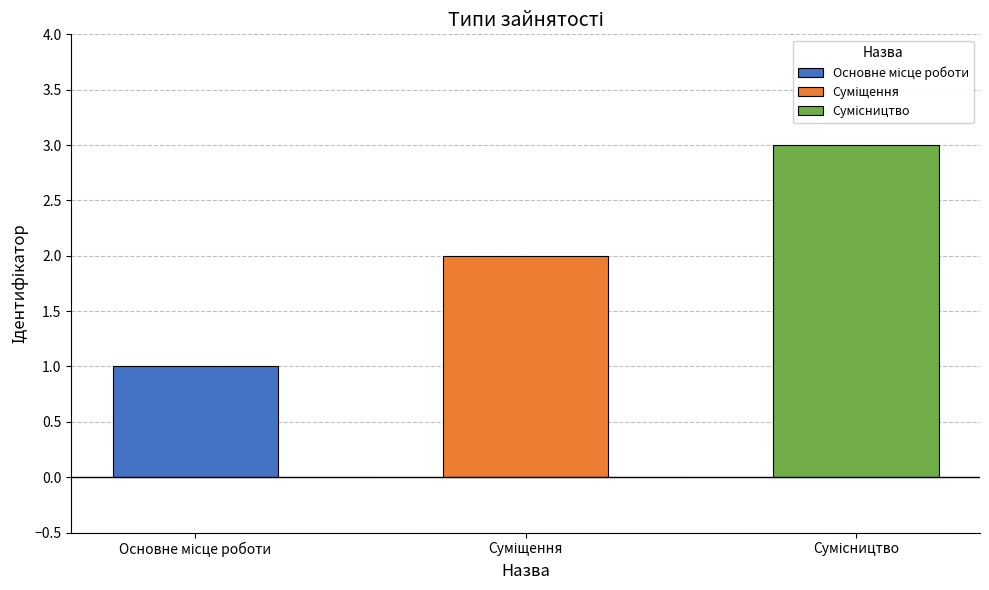

Where does the data first go above 2?

Сумісництво